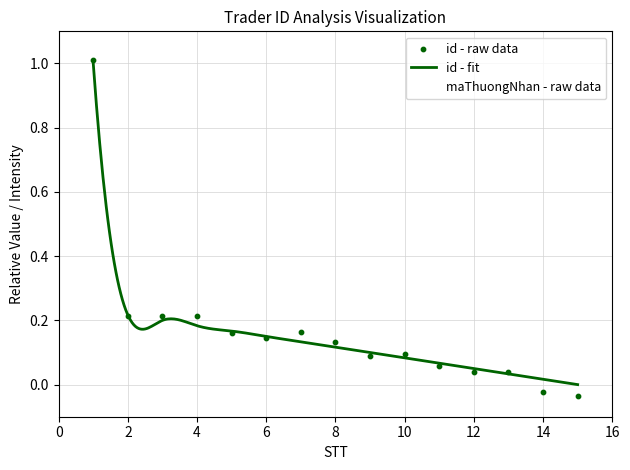

Is the value of id at 15 greater than the value of maThuongNhan at 8?

No